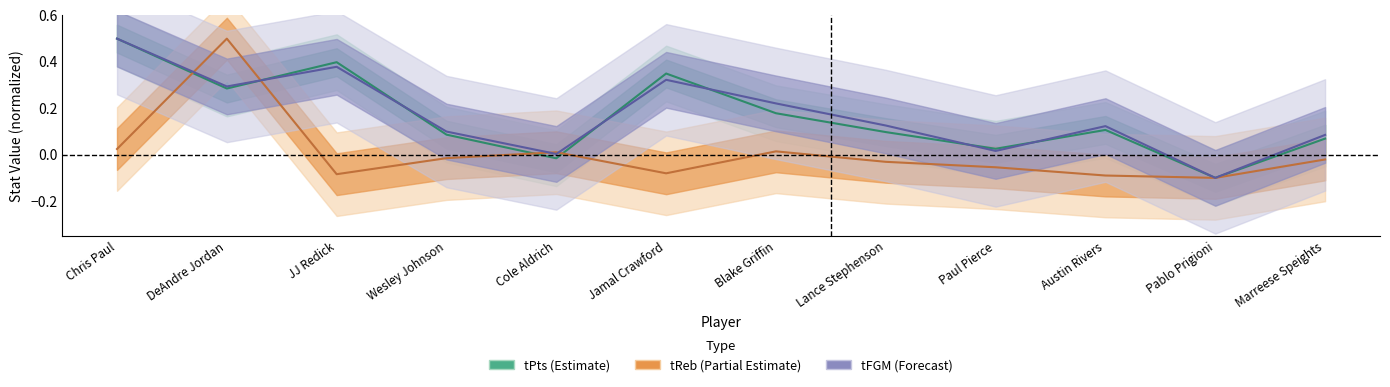

How many data points in tReb are less than 0?

8